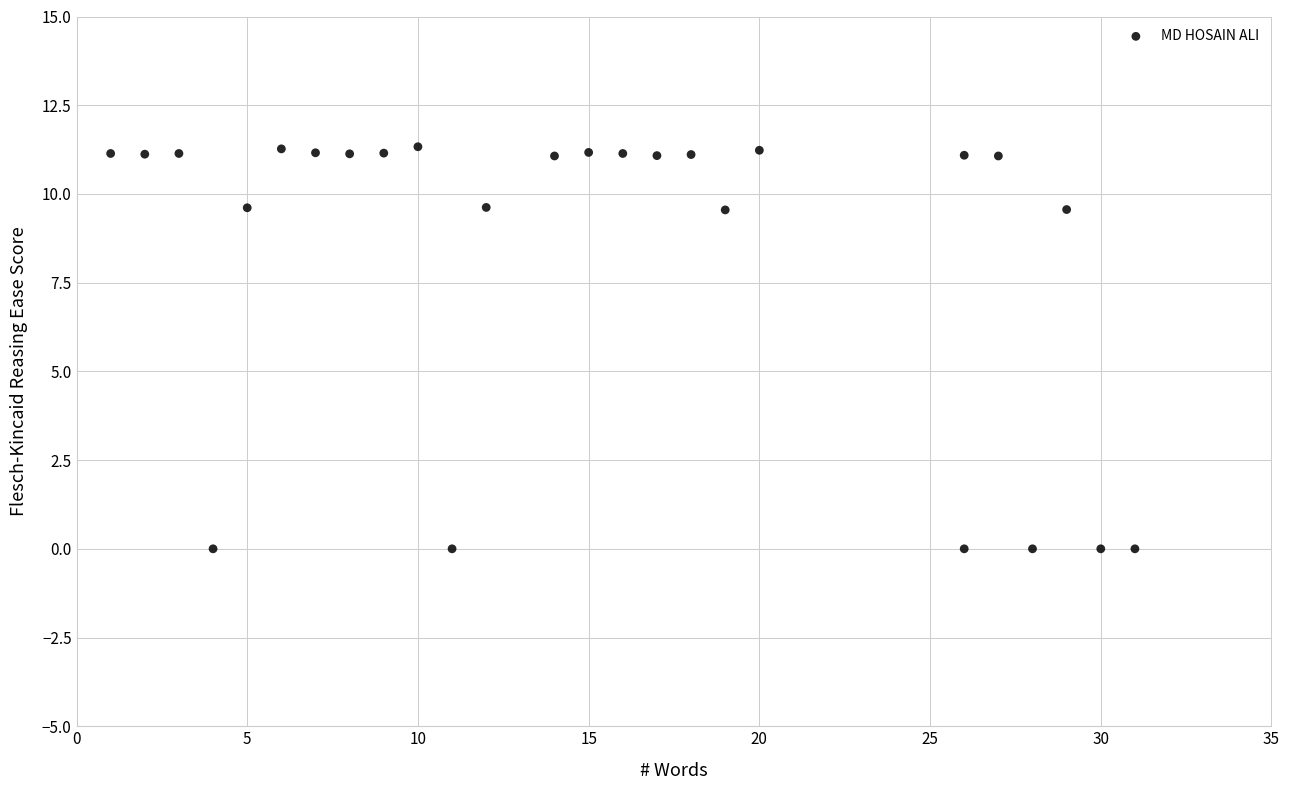

What is the range of Y values (max minus min)?

11.3